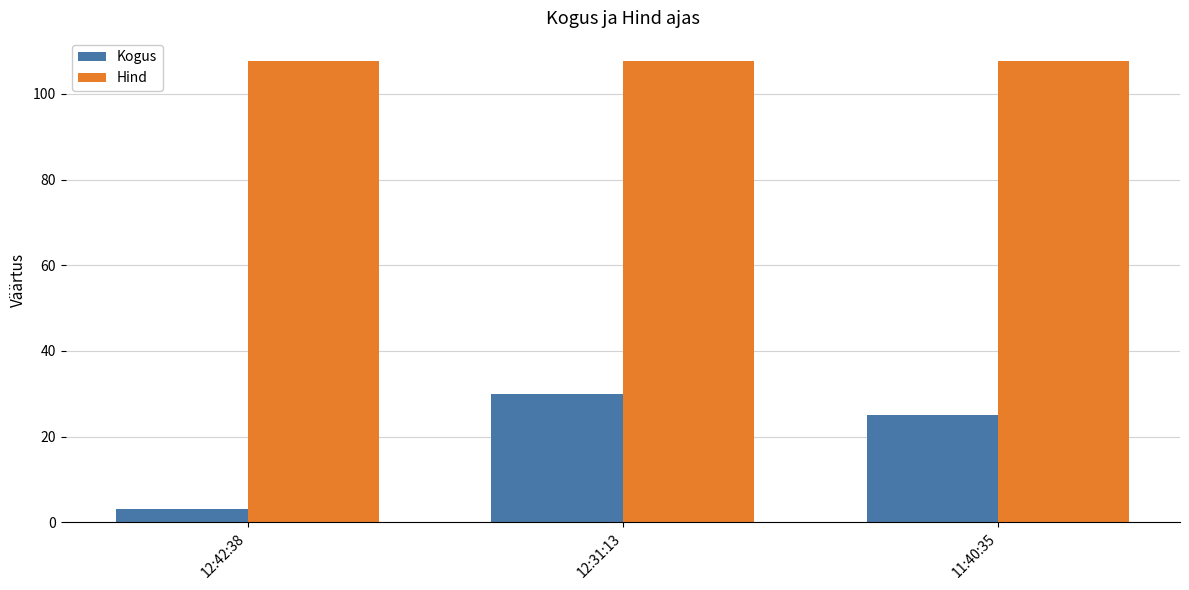

The value of Kogus at 11:40:35 is 14.8. True or false?

False